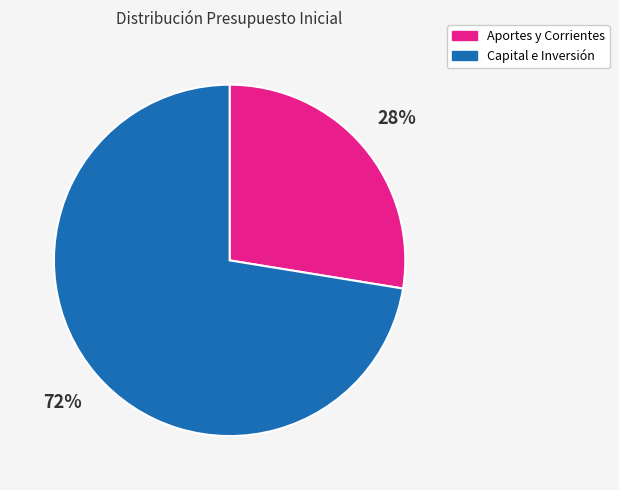

Does any single category account for the majority?

Yes